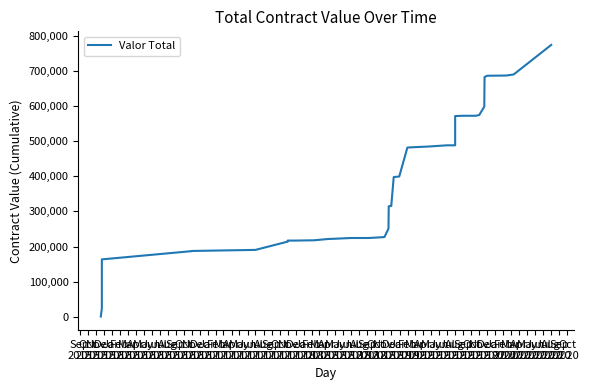

What is the difference between the maximum and minimum values?

773678.7